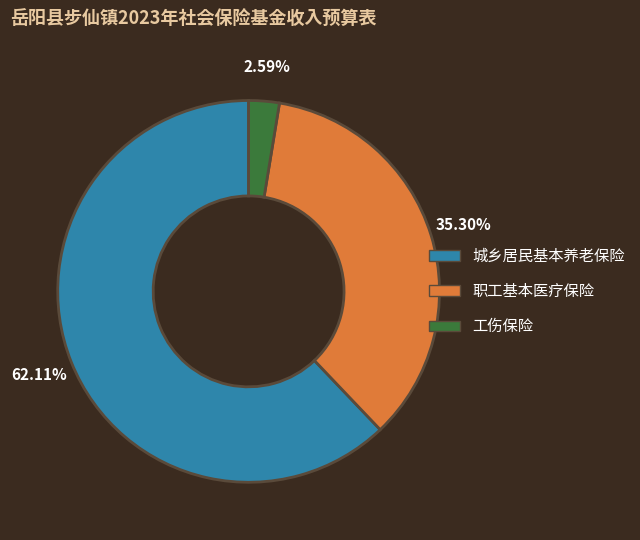

Does any single category account for the majority?

Yes